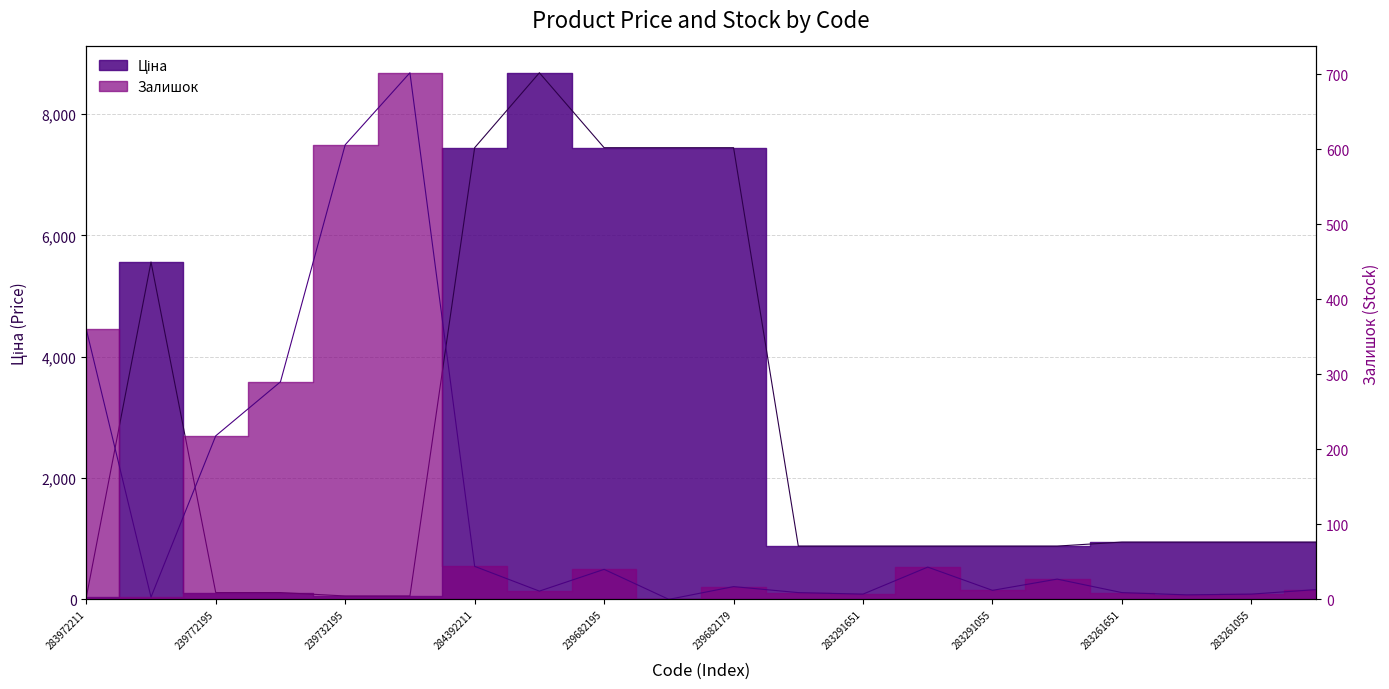

At which category does the chart reach its peak across all series?

248922198